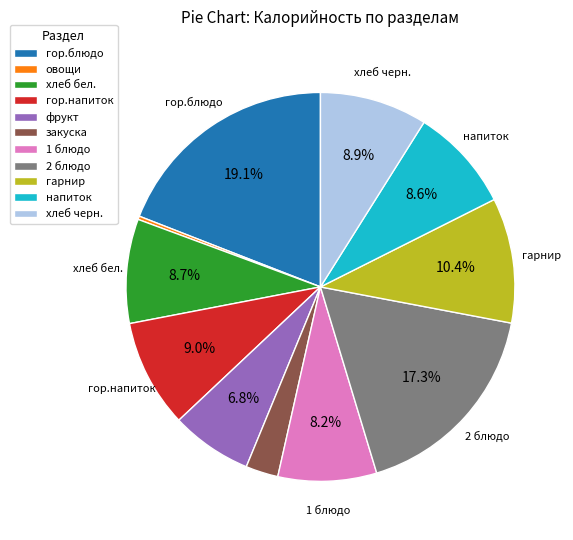

Is it true that хлеб бел. is 9% of the pie?

True